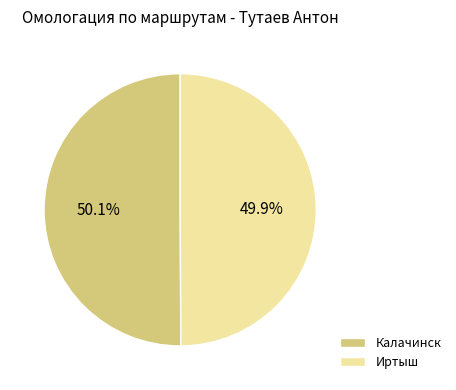

How many segments does this pie chart have?

2